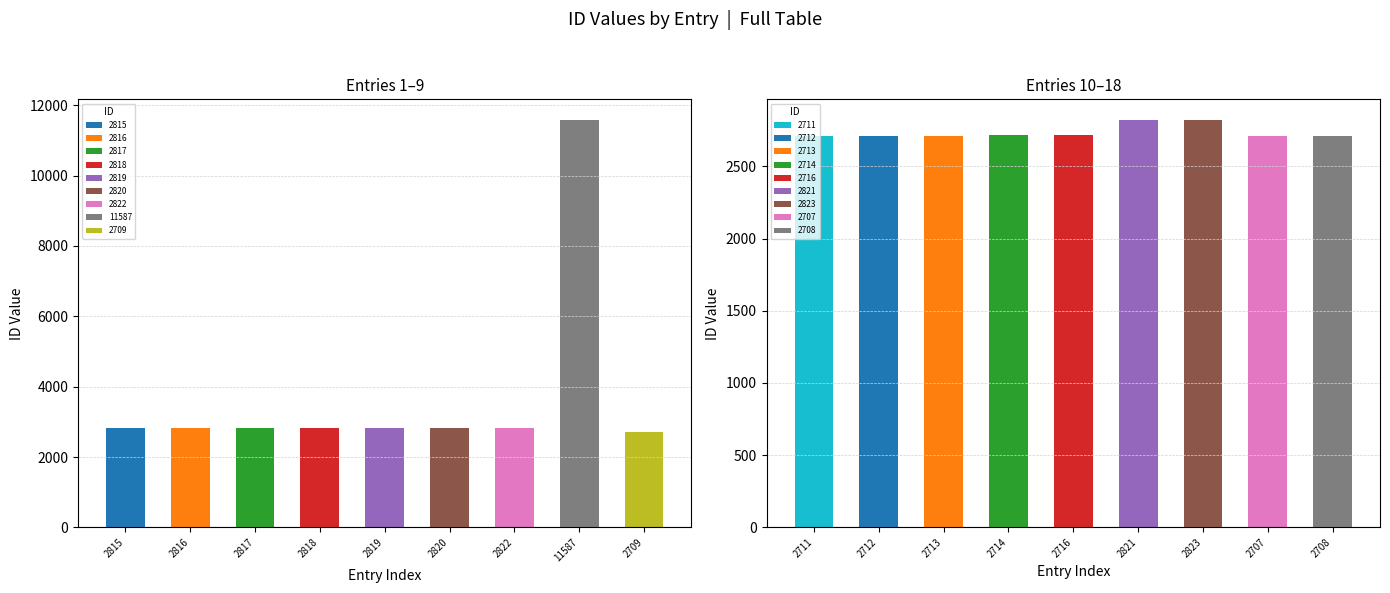

How many data points are above 2816?

8